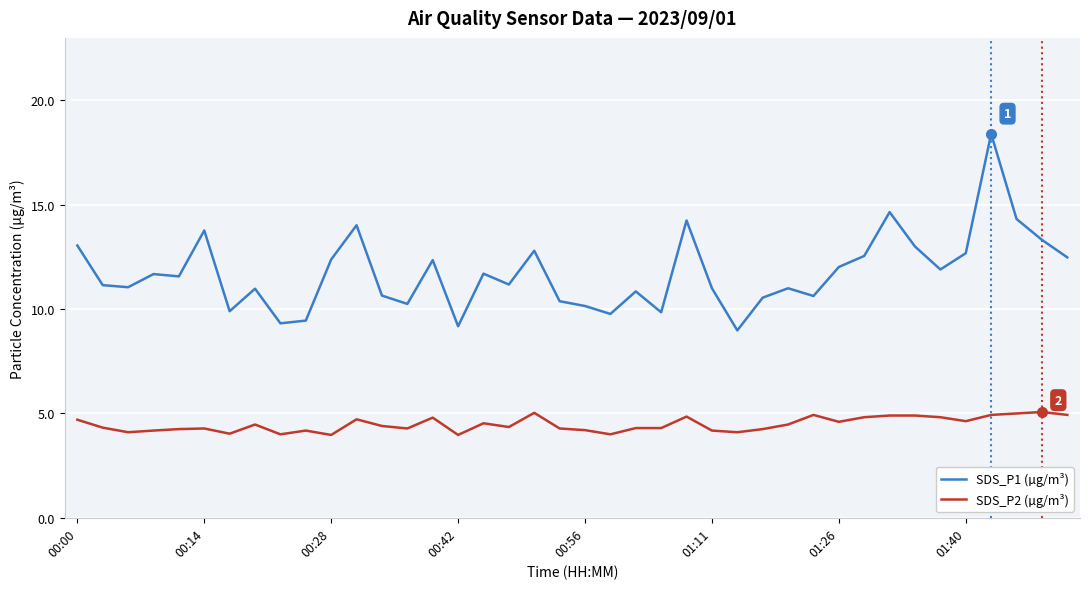

What is the average value of the SDS_P1 (µg/m³) series?

11.7